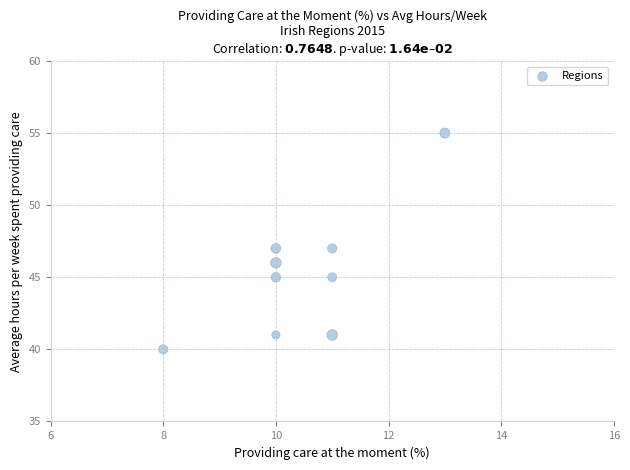

What is the range of X values (max minus min)?

5